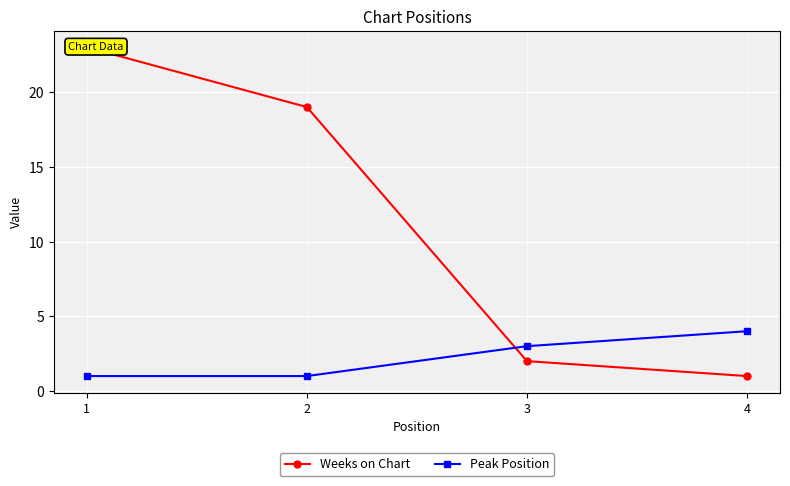

What is the difference between the maximum and minimum values in the Peak Position series?

3